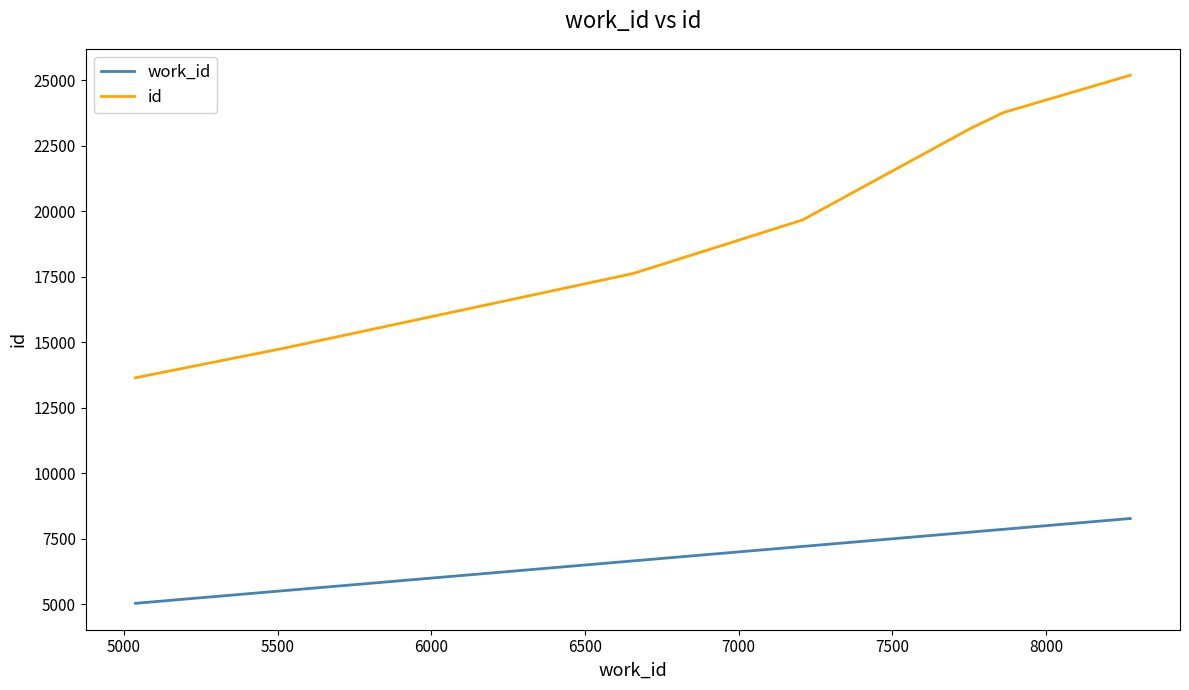

Rank the series by their maximum value, from lowest to highest.

work_id, id